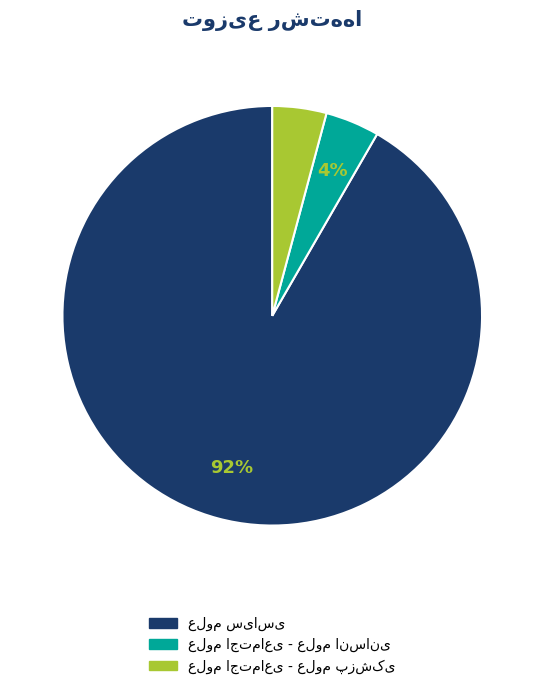

To the nearest percent, what is the average slice percentage?

33%